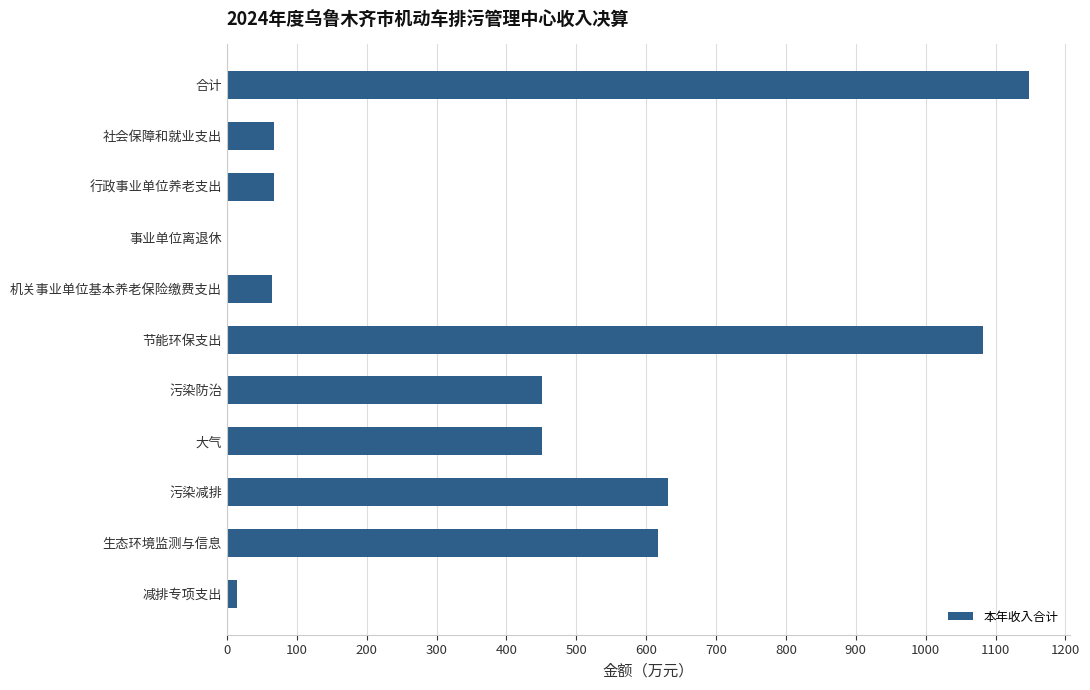

Approximately how many times larger is the value at 污染减排 compared to 合计?

0.5